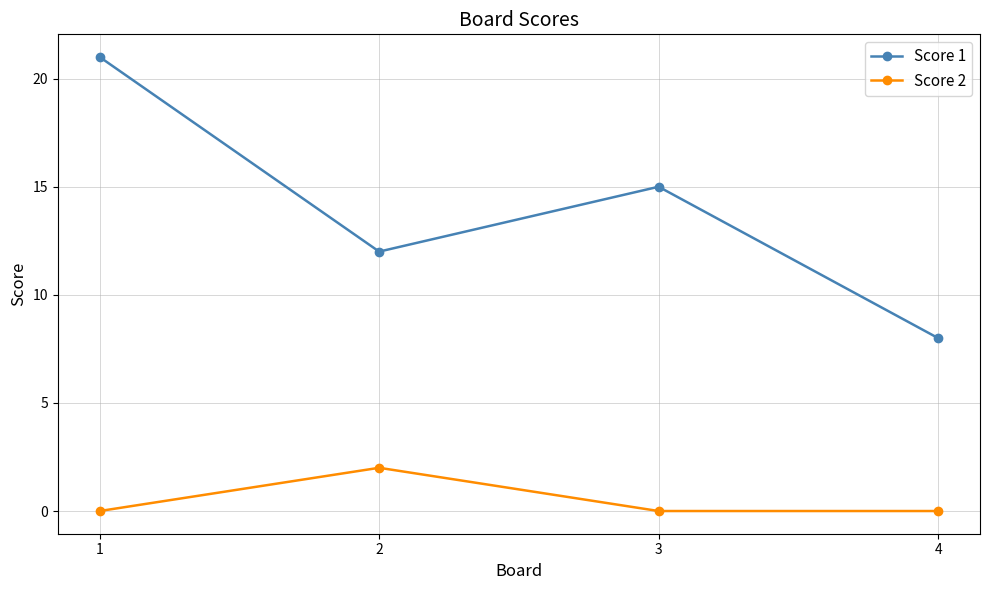

How many values in the Score 1 series are below 15?

2